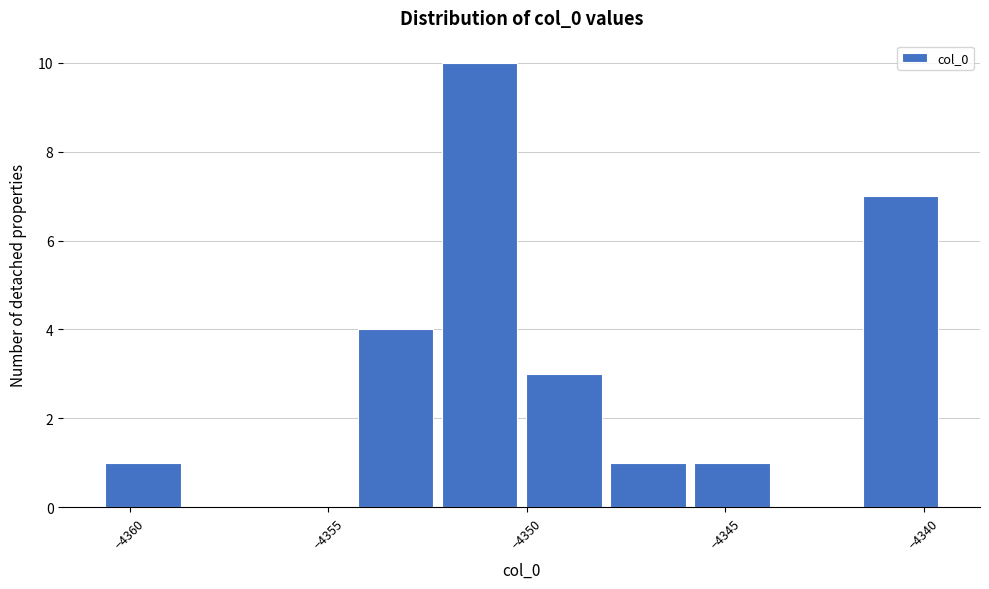

How tall is the bar that spans -4360.5 to -4358.5 on the x-axis? Neither the bar edges nor the heights are printed on the chart, so give them approximately, as read against the axes.

1